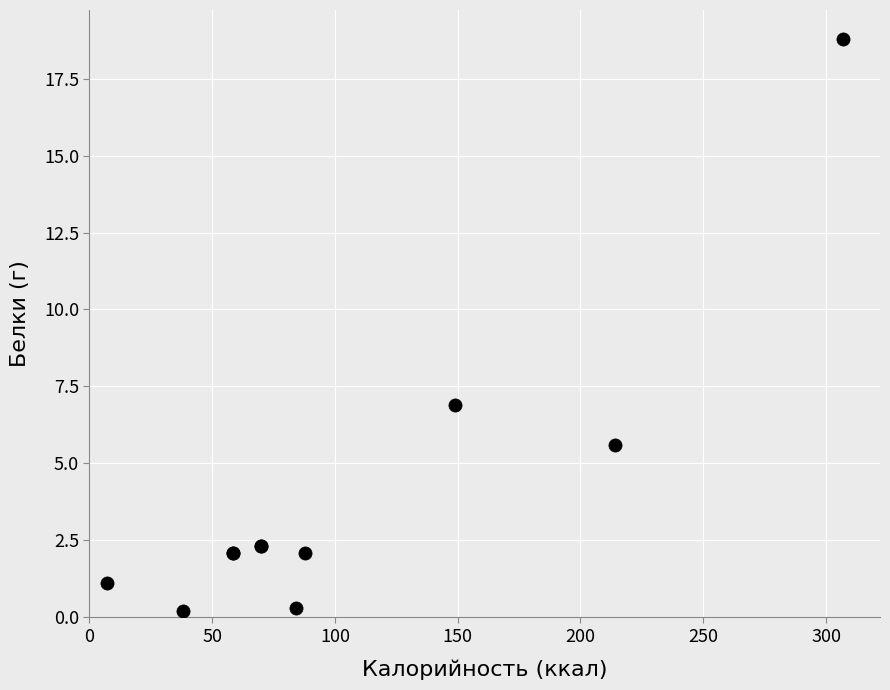

What Y value in the scatter plot is closest to 9?

6.9